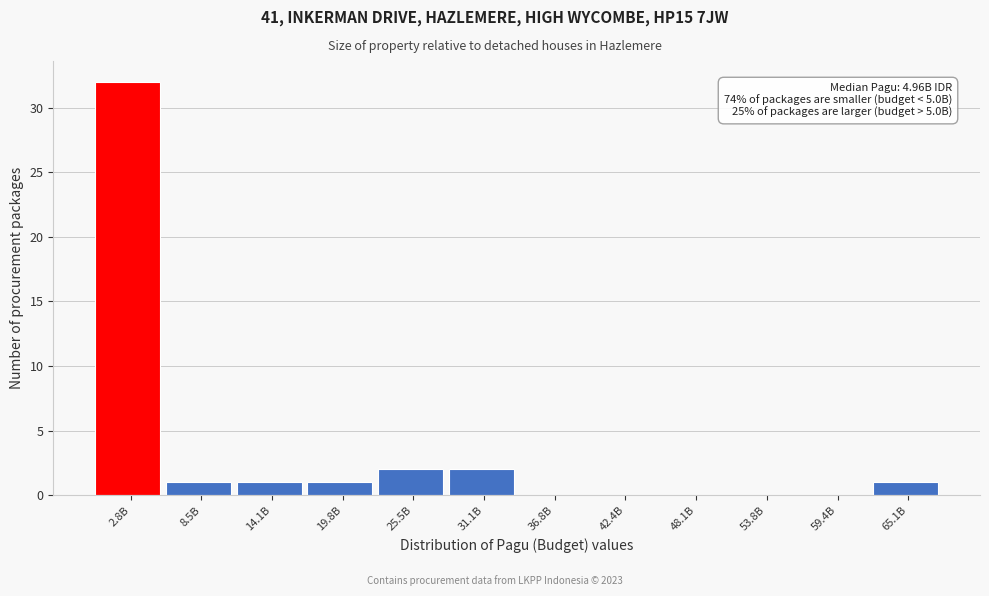

Reading left to right, what are all the values shown in this chart?

2.8B=32	8.5B=1	14.1B=1	19.8B=1	25.5B=2	31.1B=2	36.8B=0	42.4B=0	48.1B=0	53.8B=0	59.4B=0	65.1B=1